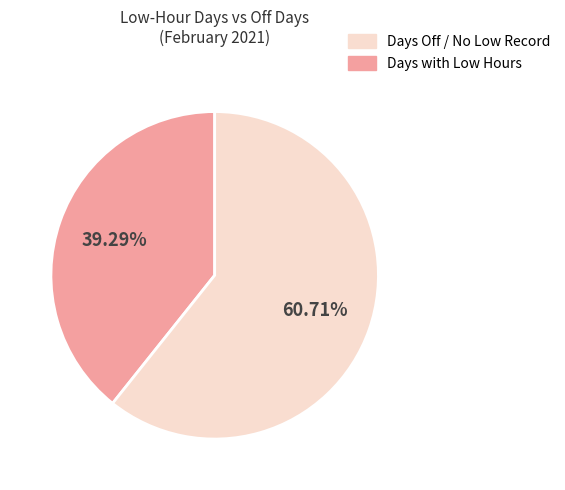

Is there a majority slice in this chart?

Yes